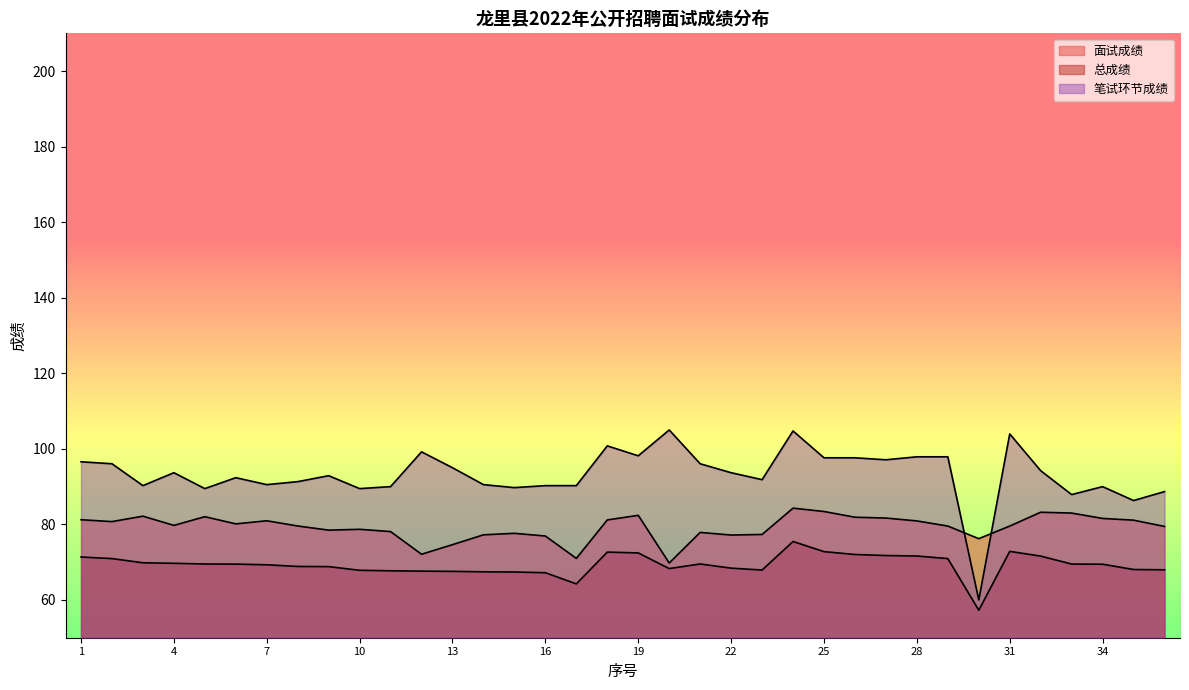

What is the difference between the maximum and minimum values in the 笔试环节成绩 series?

45.0